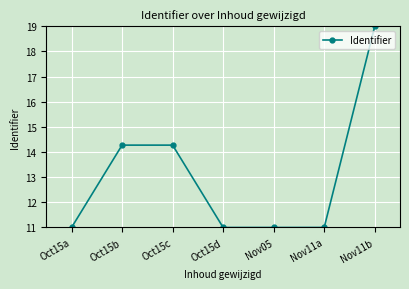

What is the value of the 6th point from the left?

11.0